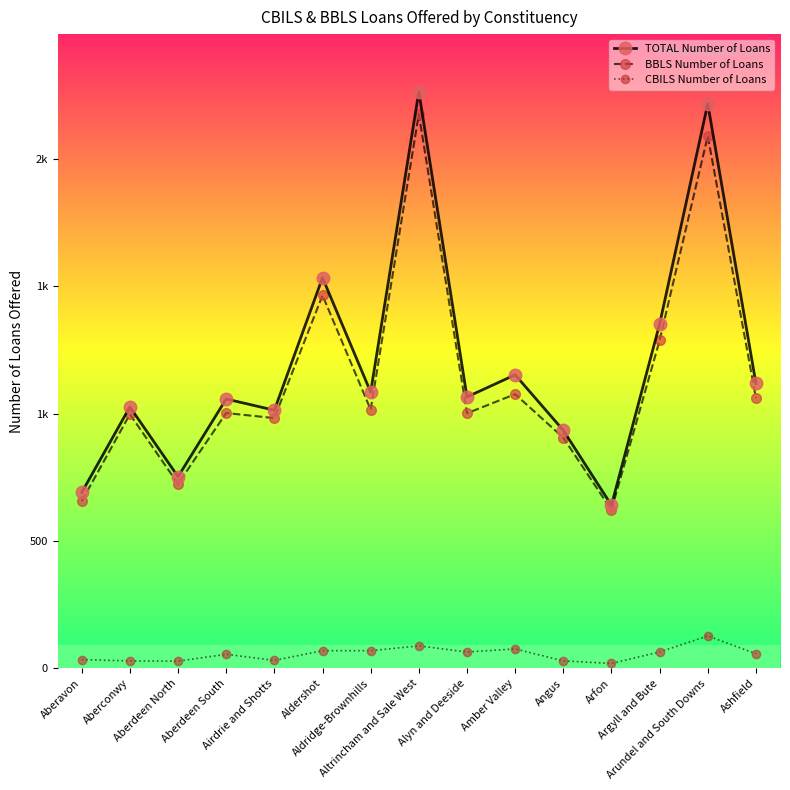

What are all the series names shown in the legend?

TOTAL Number of Loans, BBLS Number of Loans, CBILS Number of Loans